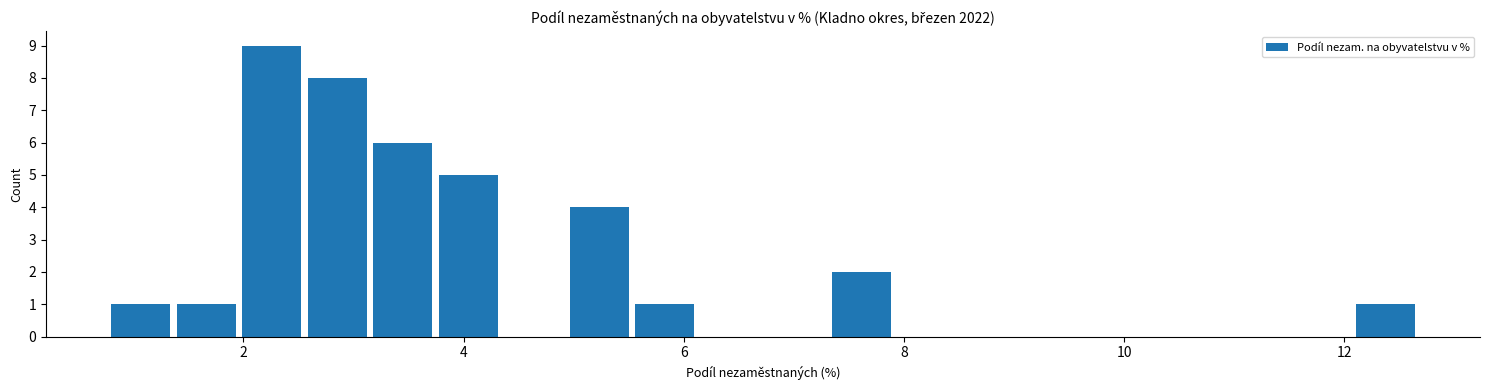

Around what value on the x-axis is the tallest bar? Give the approximate position of its centre, as read against the axis.

2.2